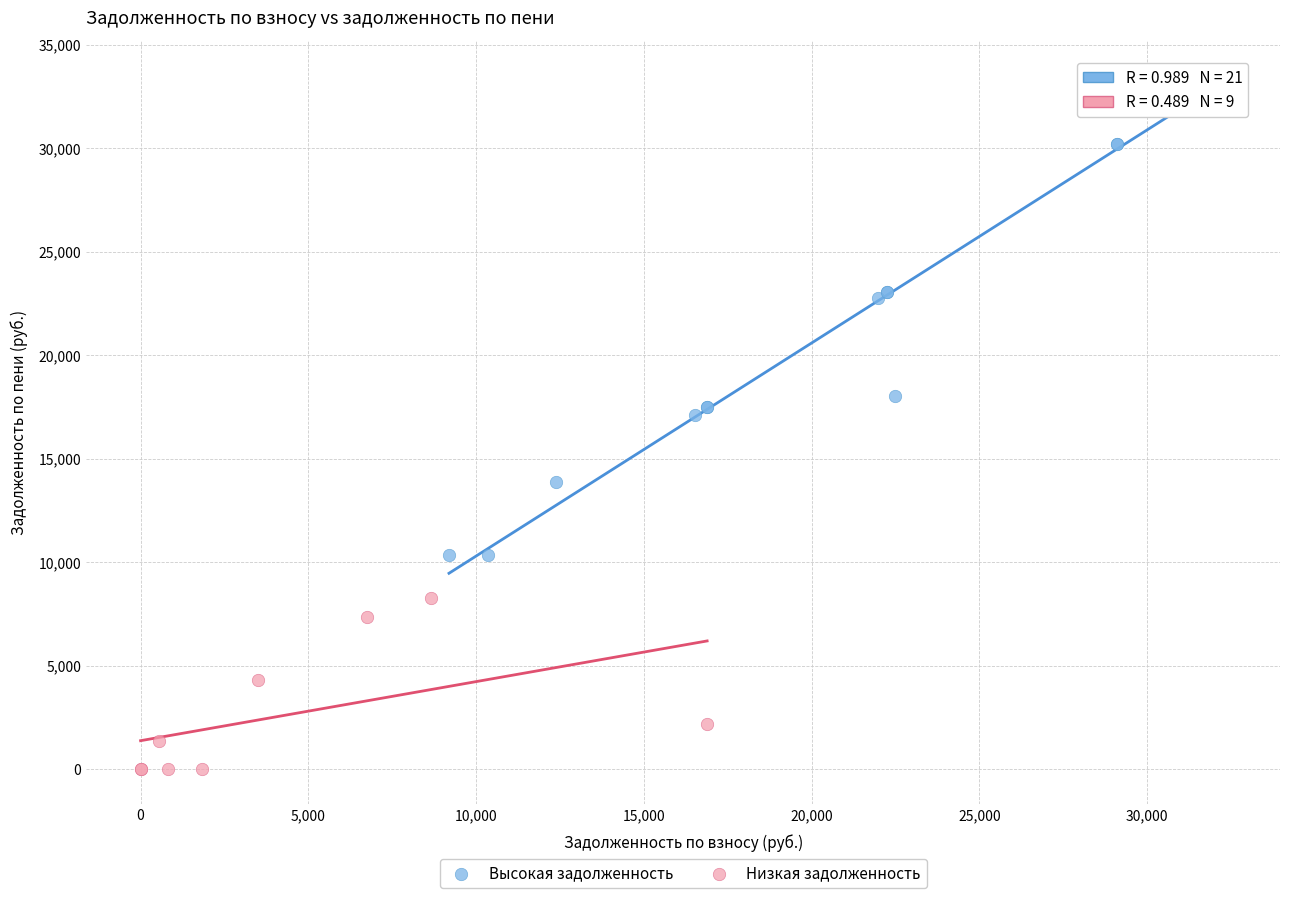

Which series contains the highest Y value?

Высокая задолженность